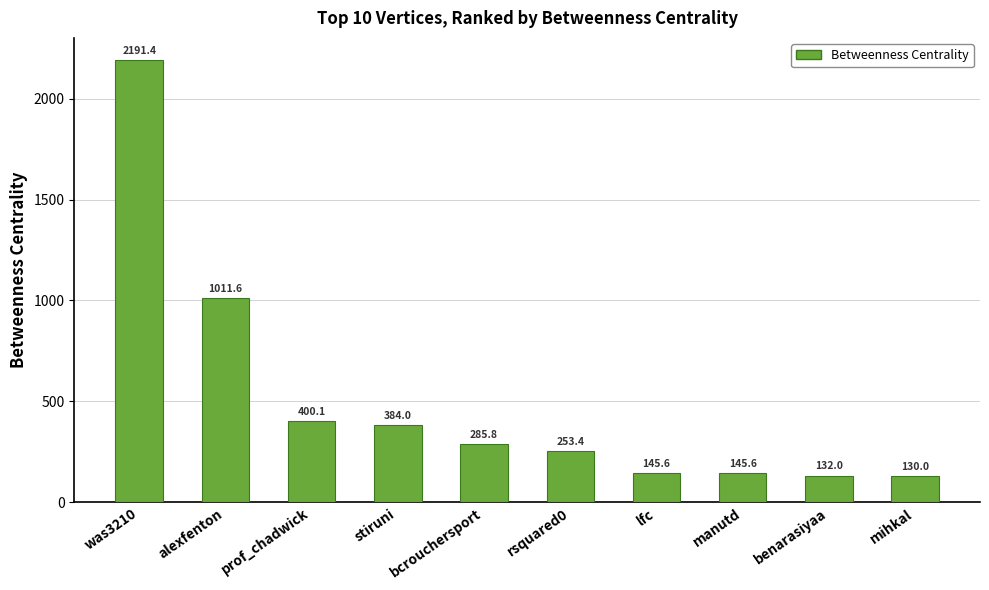

How many values are below 285?

5